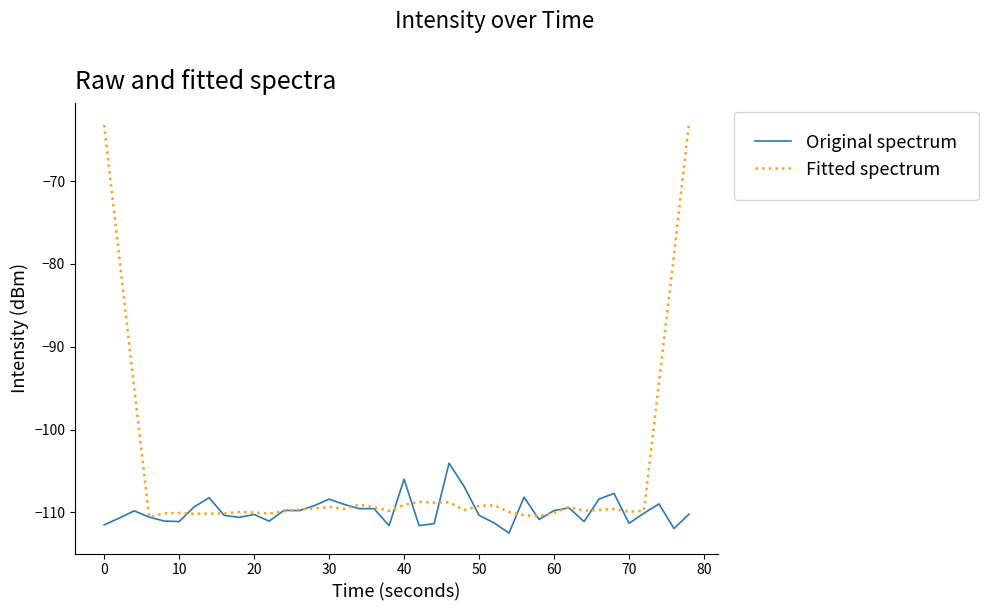

Which series has the largest total across all categories?

Fitted spectrum